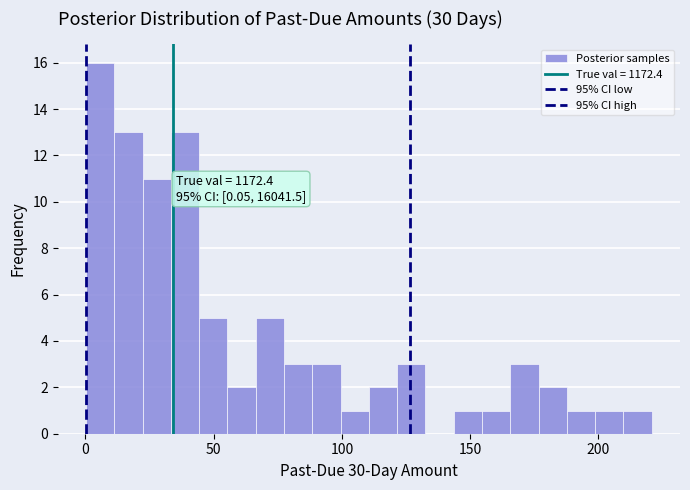

Around what value on the x-axis is the tallest bar? Give the approximate position of its centre, as read against the axis.

5